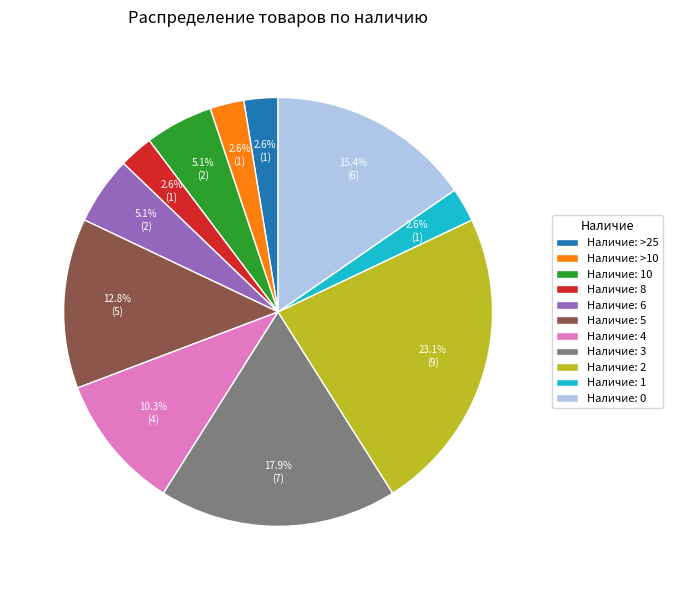

How many segments does this pie chart have?

11